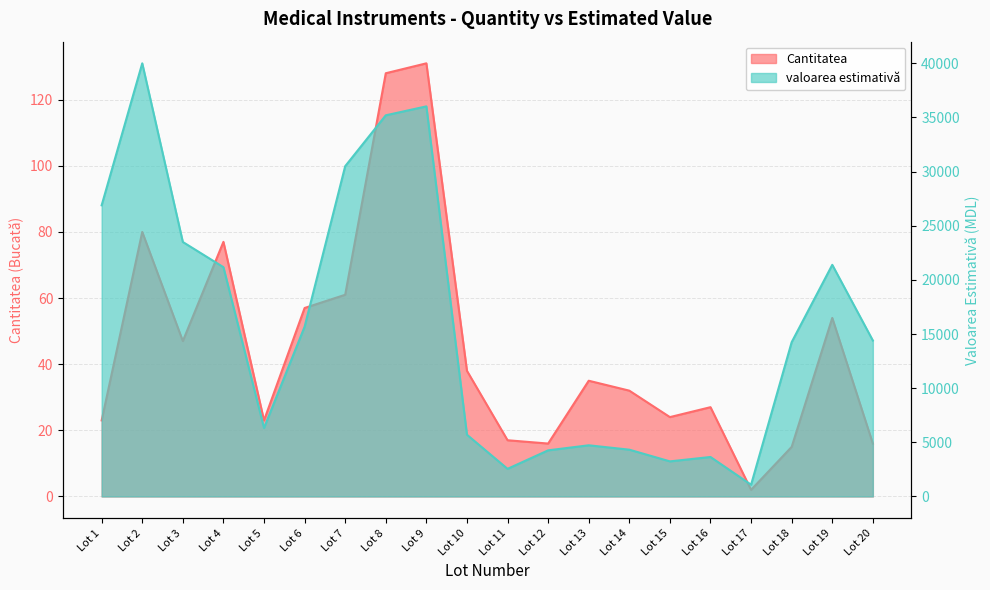

How many interior local valleys does the Cantitatea series have?

5